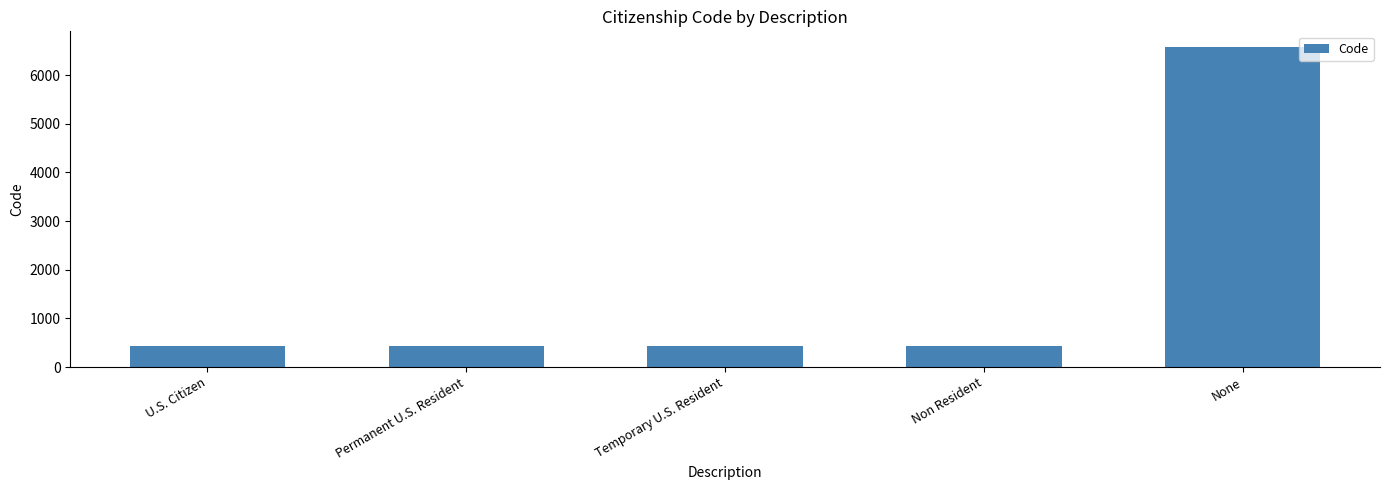

The chart shows a value of 704 at Permanent U.S. Resident. True or false?

False